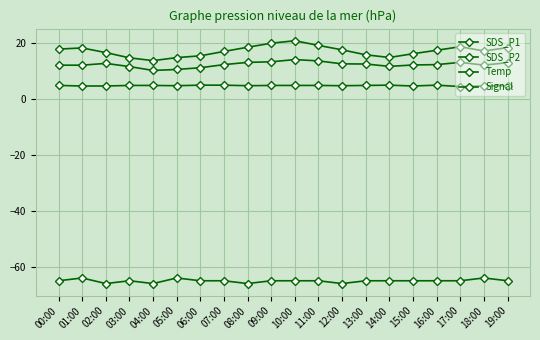

Does the chart have visible grid lines?

Yes